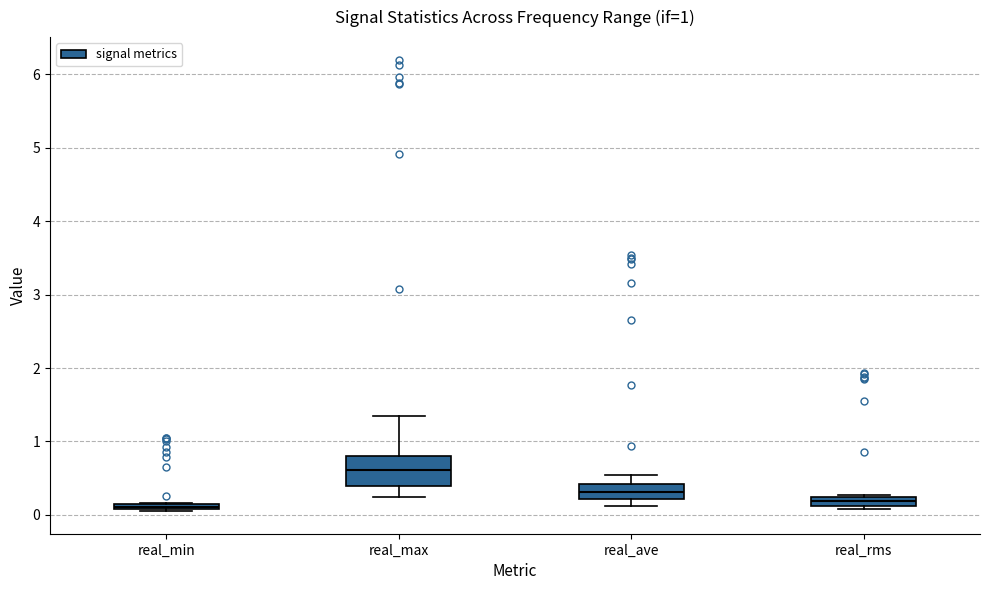

Which box is the tallest, from its lower edge to its upper edge?

real_max